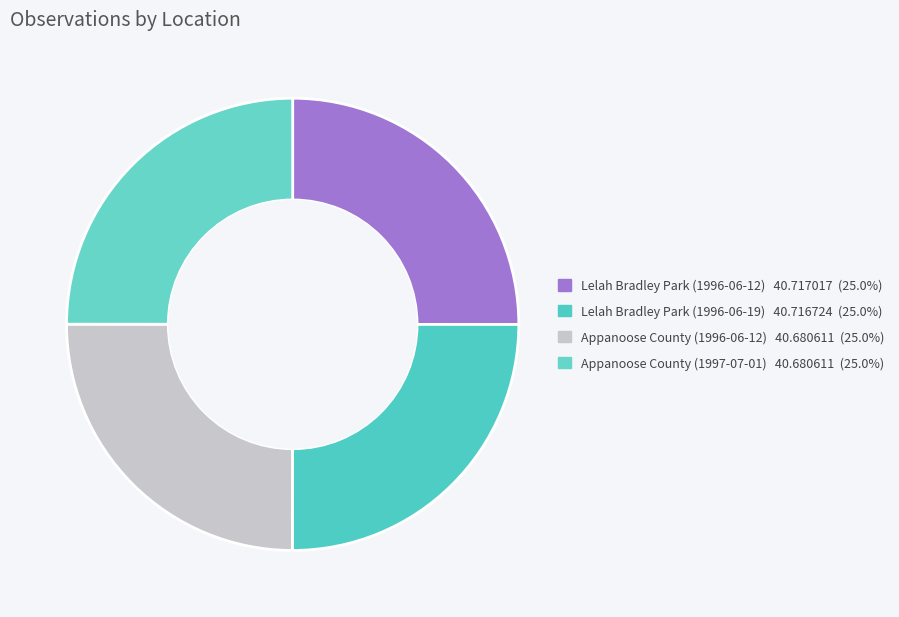

Is it true that Appanoose County (1996-06-12) is 25% of the pie?

True